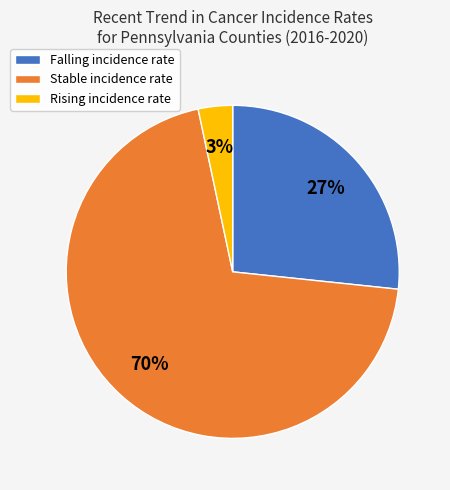

Count the number of slices in the pie.

3